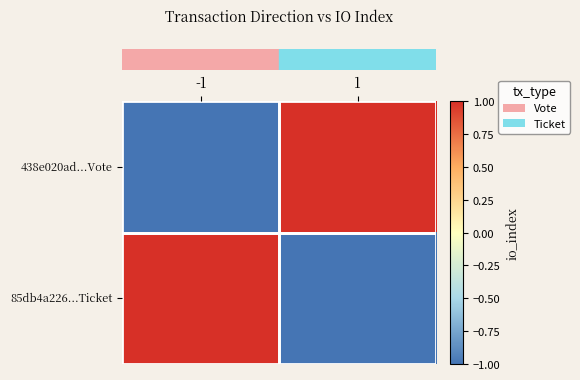

At which category is the sum across all series the highest?

-1